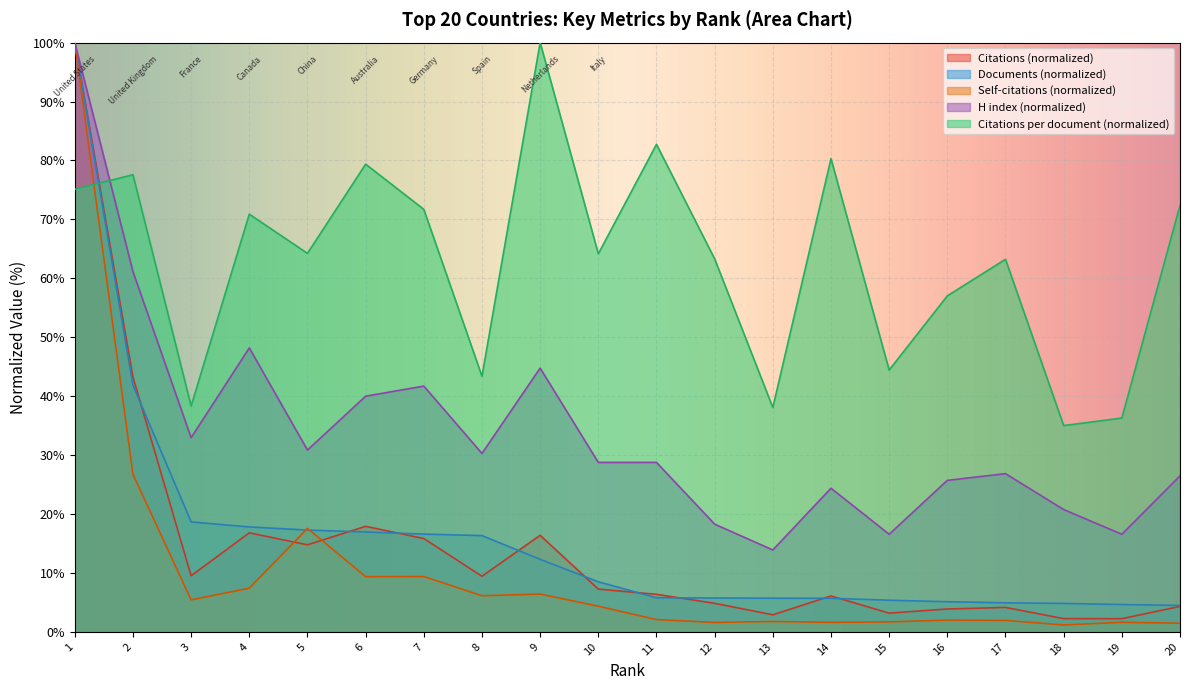

How many intersections are there between Documents (normalized) and Citations per document (normalized)?

1